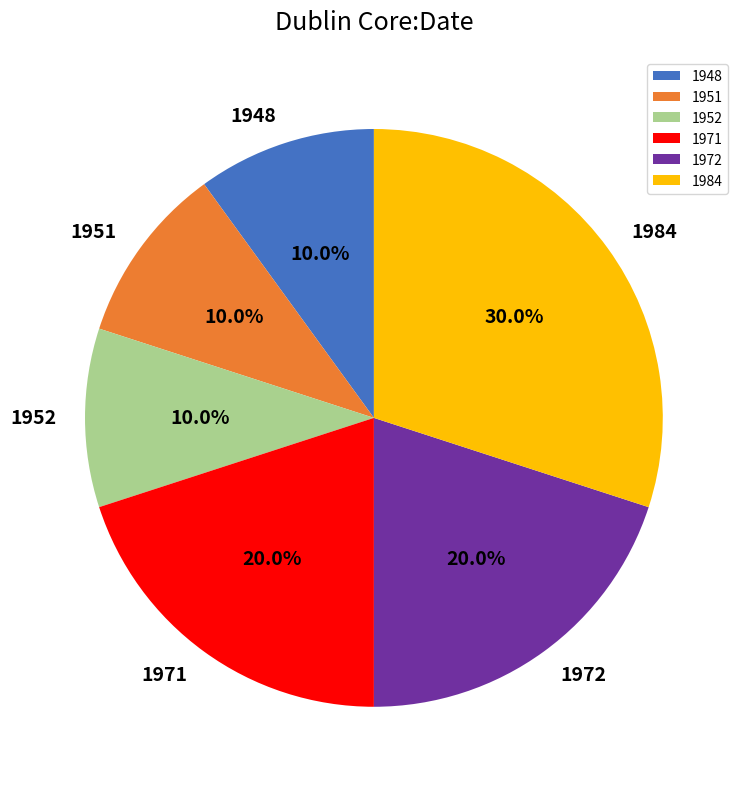

Is there any slice that represents more than half of the pie?

No